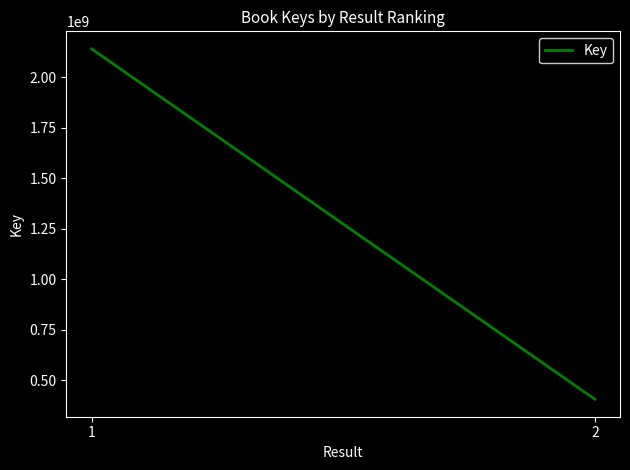

Reading right to left, what are all the values shown in this chart?

2=406940619	1=2139698769